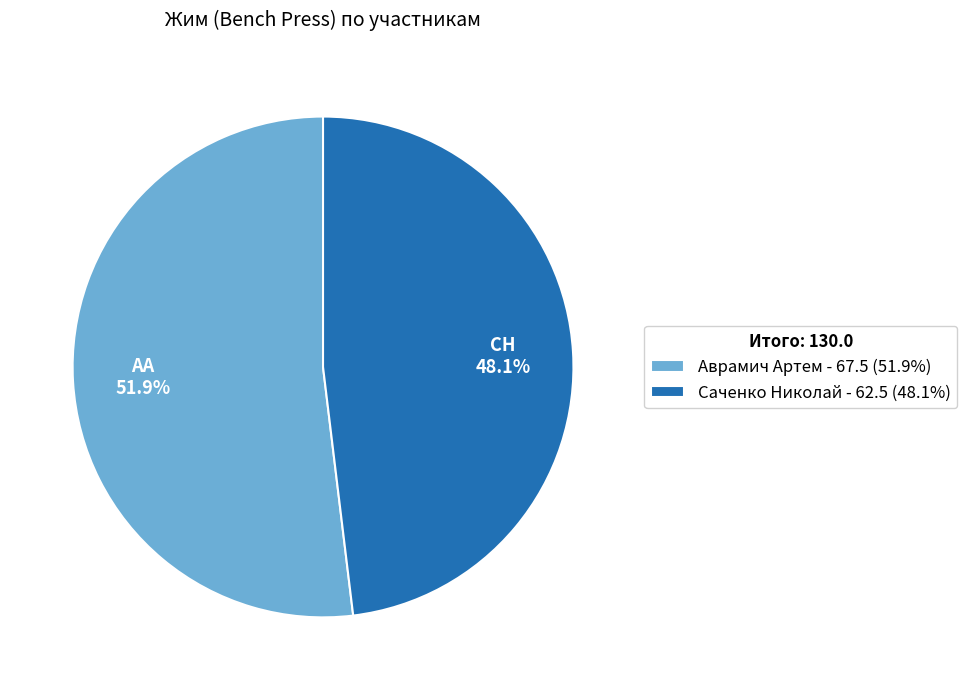

What is the total percentage of Аврамич Артем and Саченко Николай?

100.0%